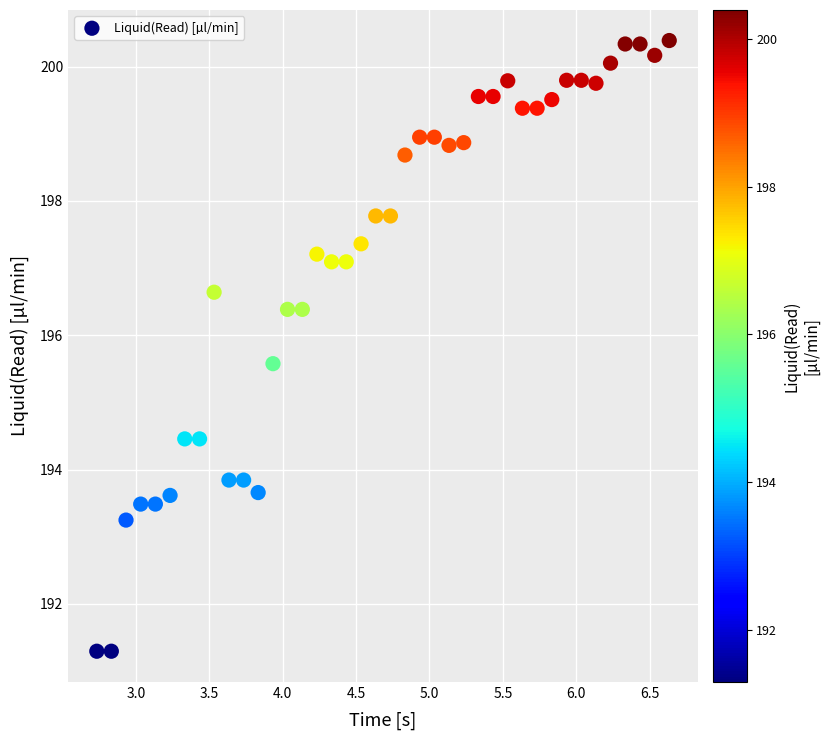

What is the range of Y values (max minus min)?

9.1